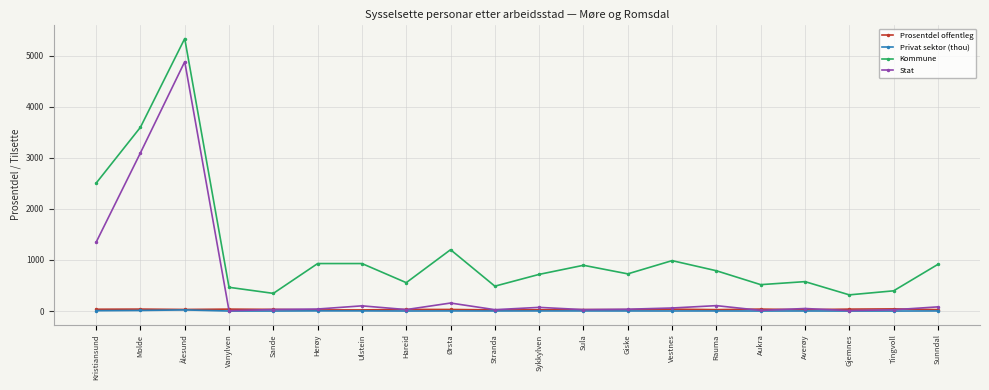

What is the label of the 11th point from the right?

Stranda